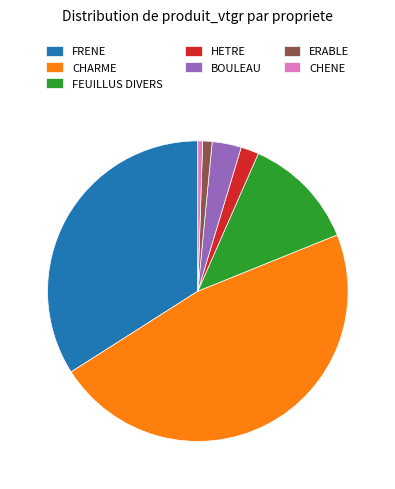

Which category has the biggest portion of the pie?

CHARME